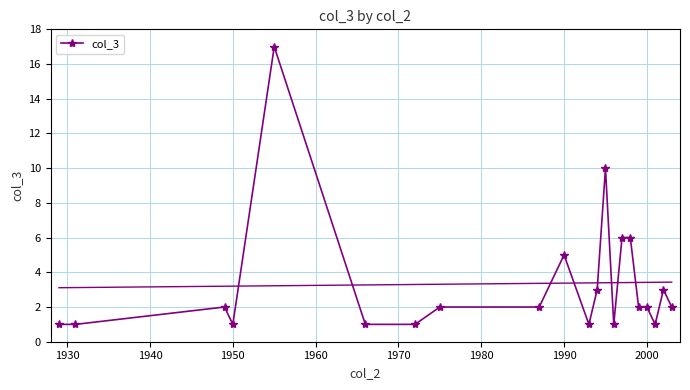

What is the maximum value shown in the chart?

17